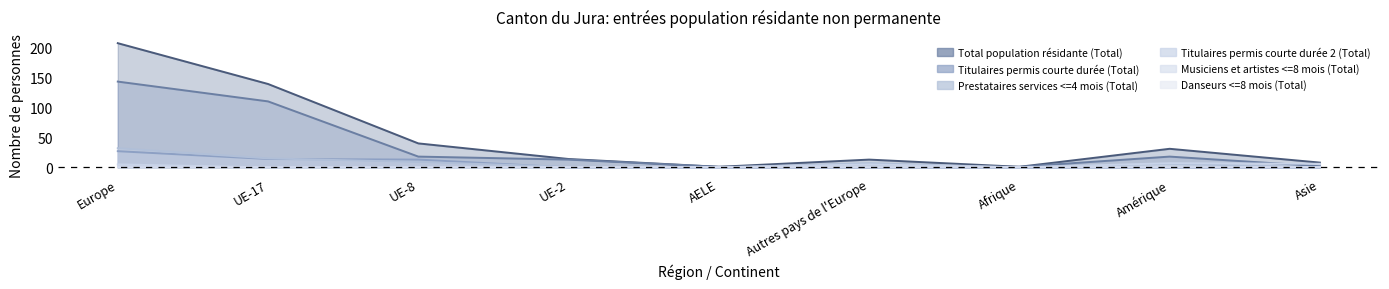

Which series has the largest range (max minus min)?

Total population résidante (Total)